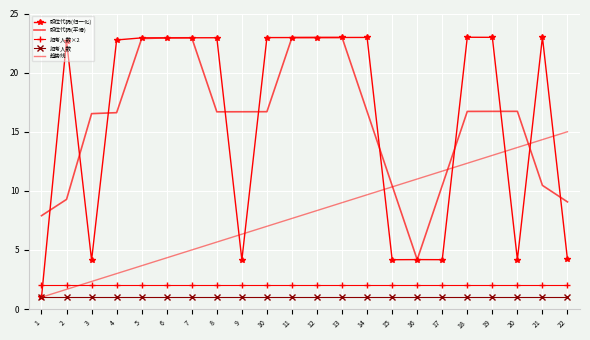

Between 10 and 22, which series saw the biggest shift?

职位代码(归一化)